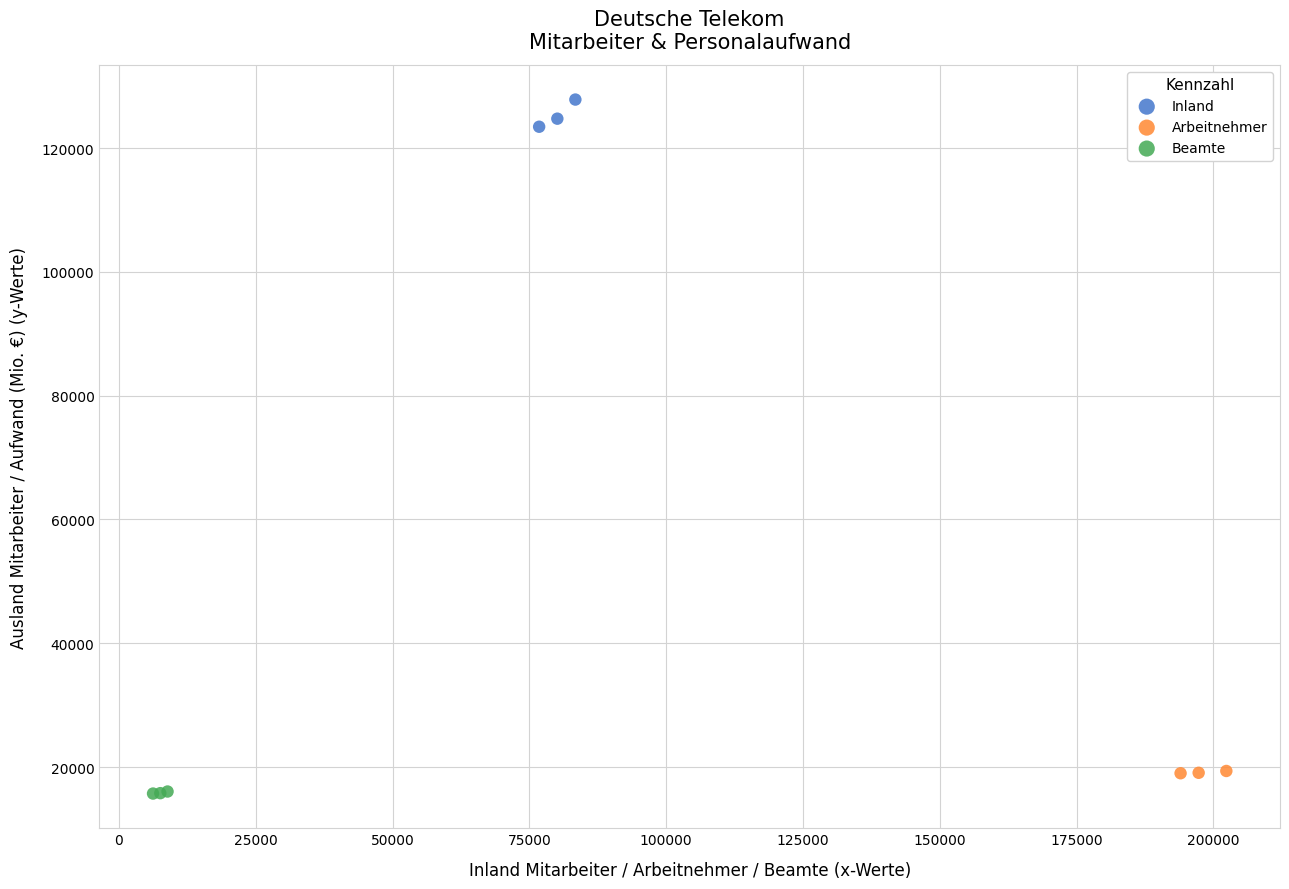

Which series contains the highest Y value?

Inland